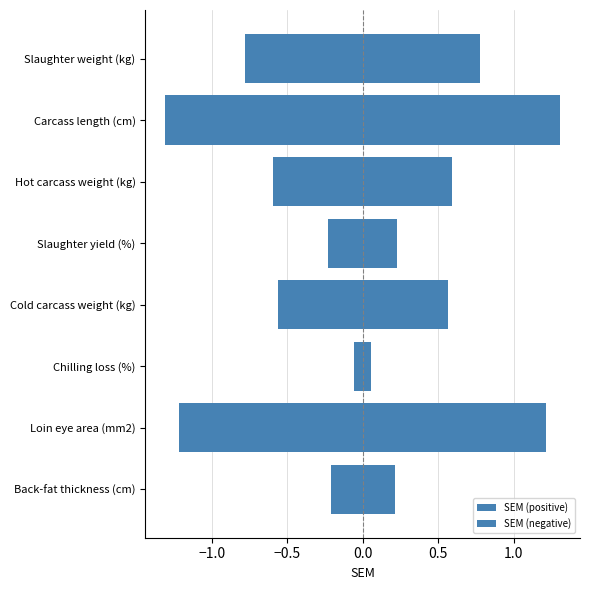

What is the lowest value of the SEM (positive) series?

0.1